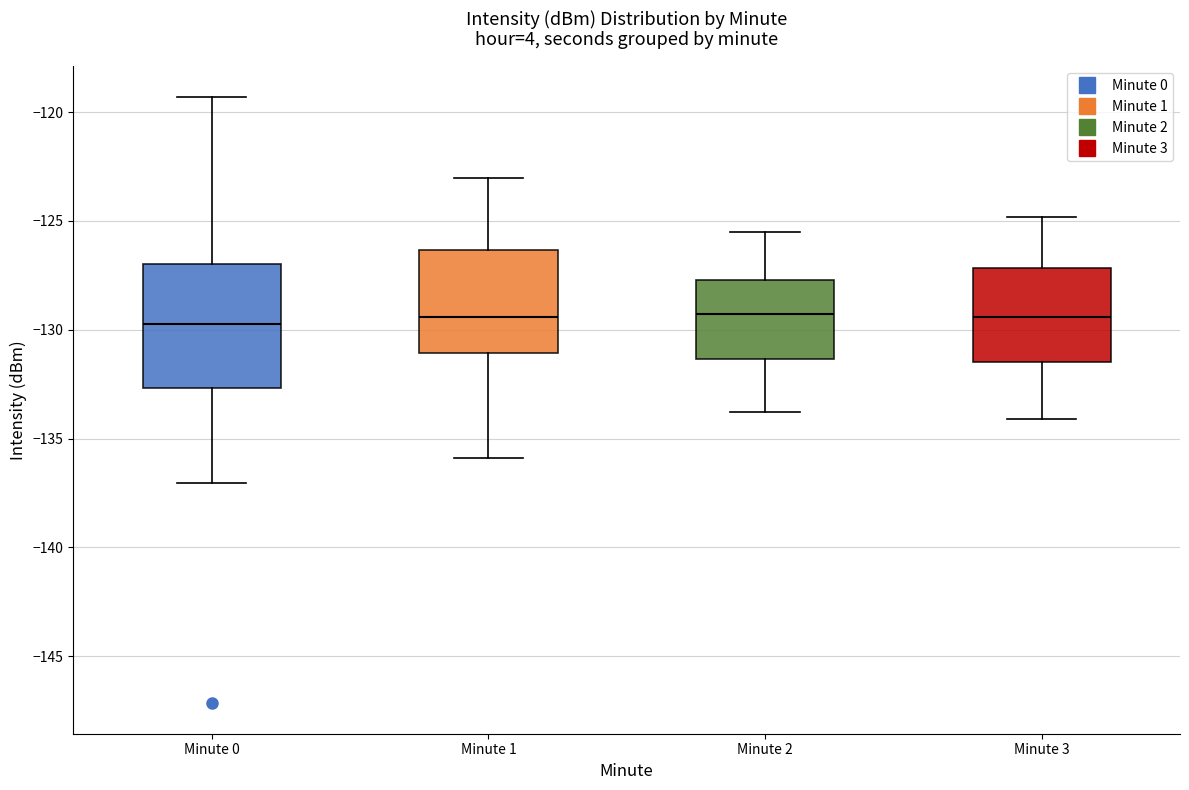

Which box is the tallest, from its lower edge to its upper edge?

Minute 0